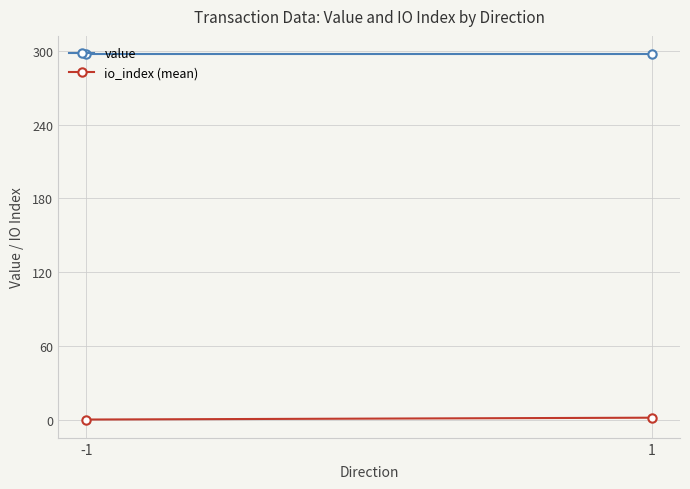

List the series in order of their peak value, highest first.

value, io_index (mean)